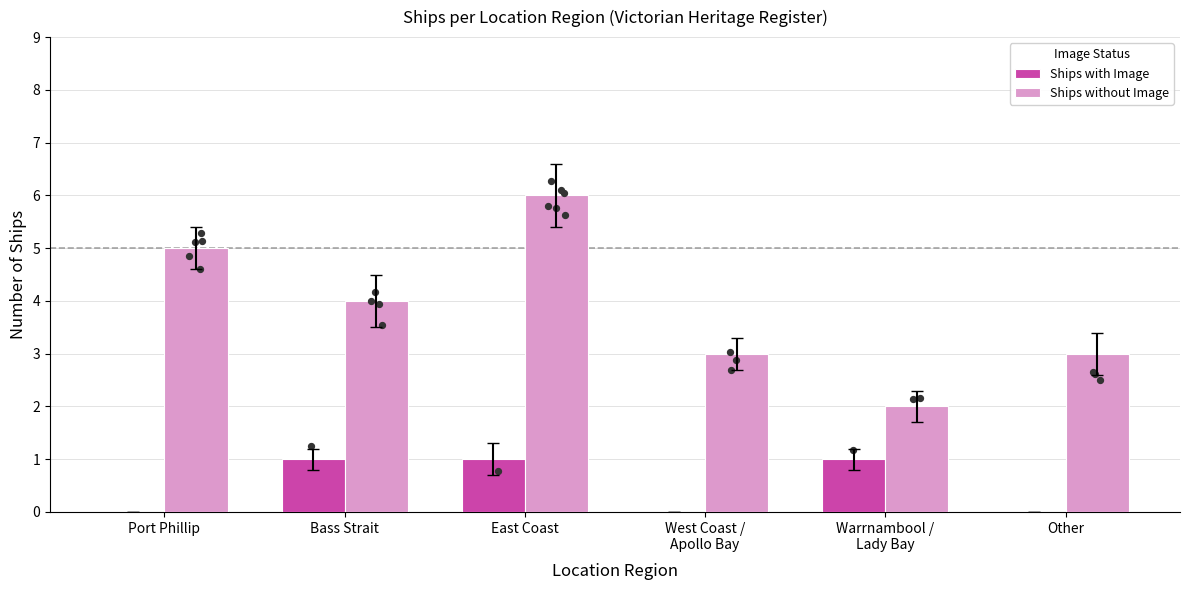

Is the value of Ships without Image at West Coast /
Apollo Bay greater than the value of Ships with Image at Port Phillip?

Yes